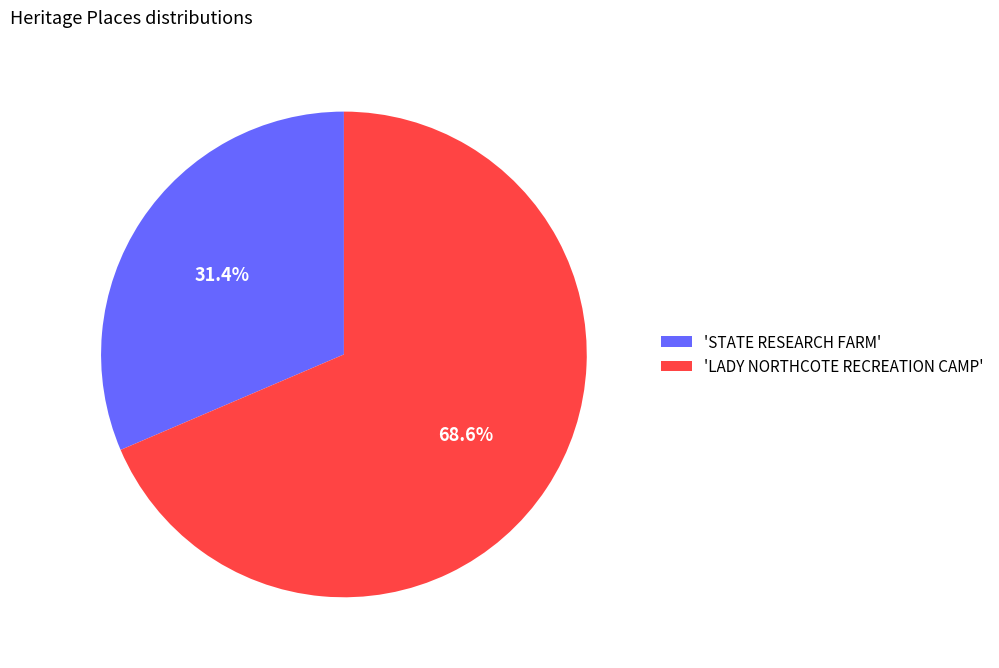

How much of the chart is everything except 'LADY NORTHCOTE RECREATION CAMP'?

31.4%